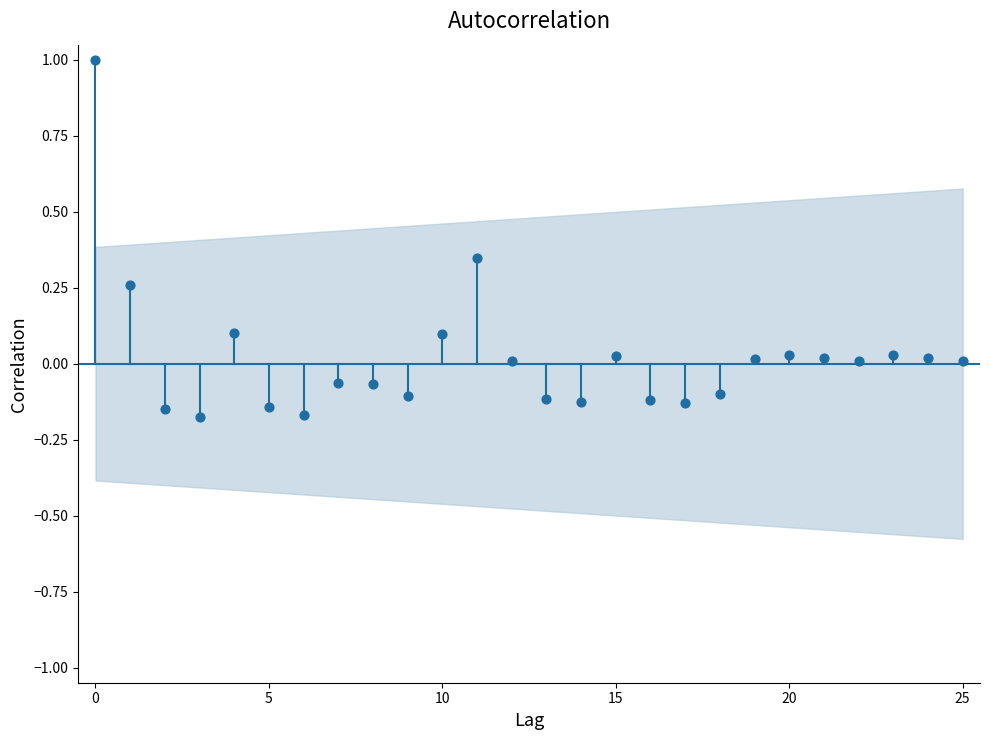

What is the range of Y values (max minus min)?

1.2